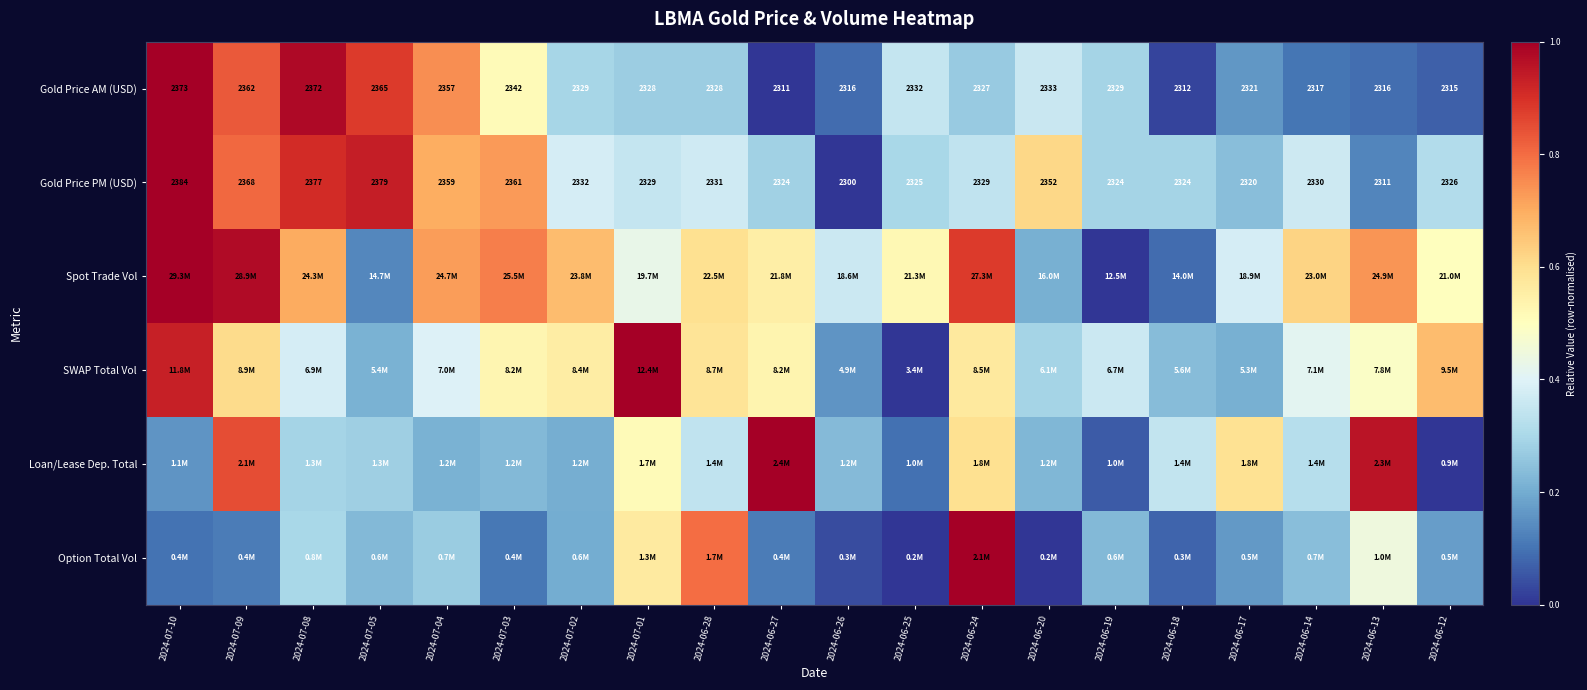

The value of Loan/Lease Dep. Total at 2024-07-08 is 0.4. True or false?

False